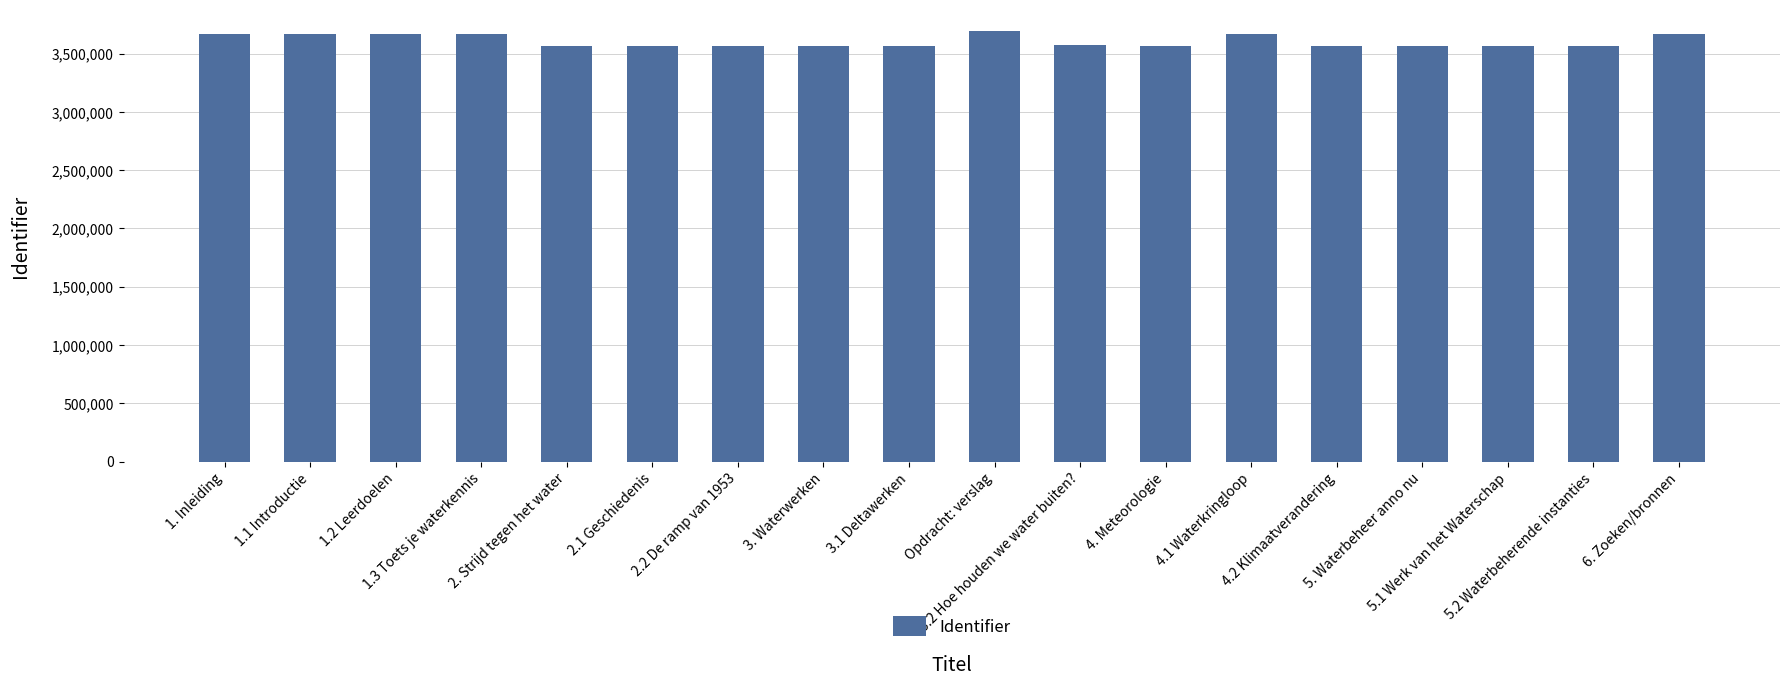

What is the label of the 2nd bar from the right?

5.2 Waterbeherende instanties